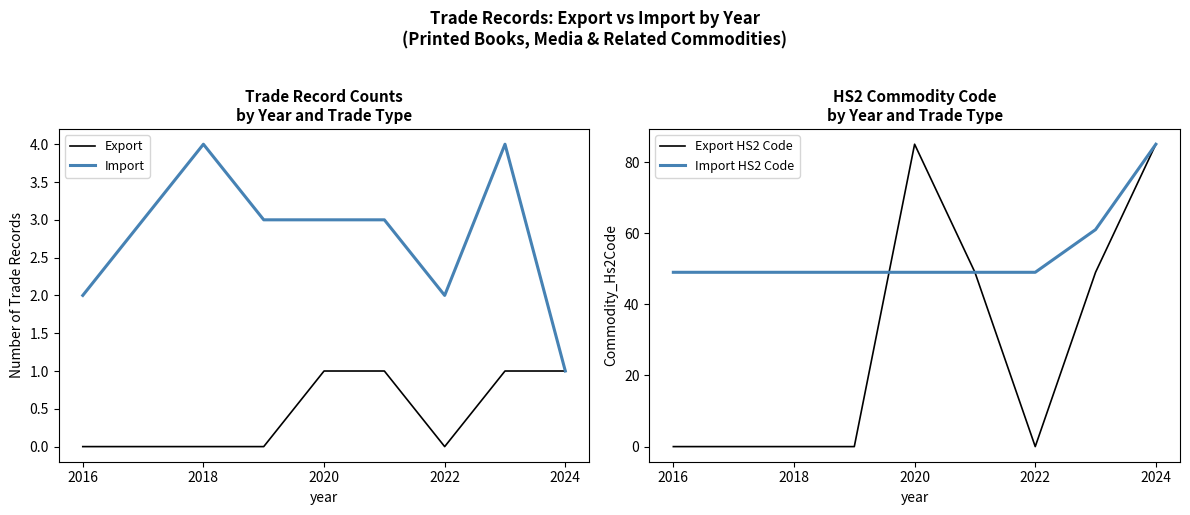

What is the difference between the second highest and second lowest values in the Import HS2 Code series?

12